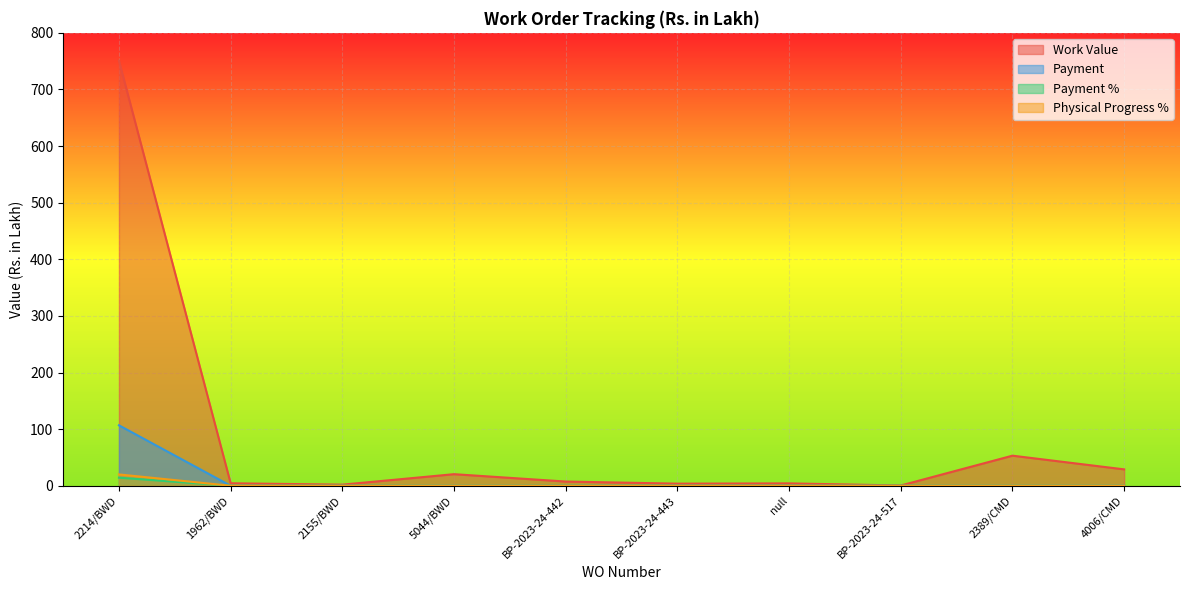

At which category is the sum across all series the highest?

2214/BWD